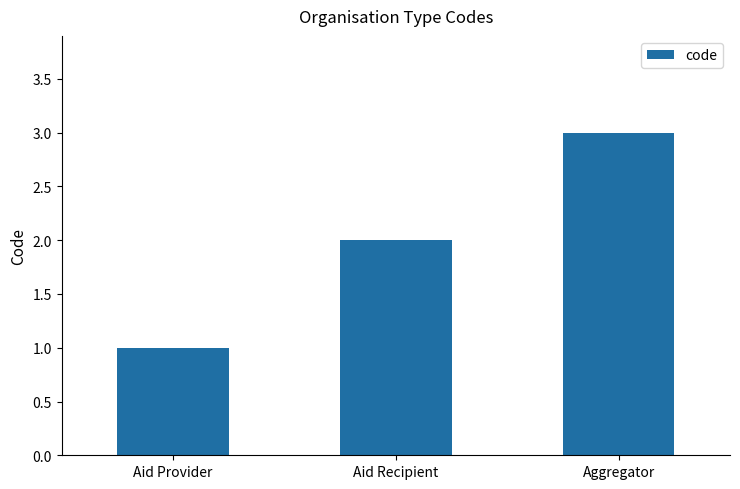

What is the change in value from Aid Recipient to Aggregator?

+1